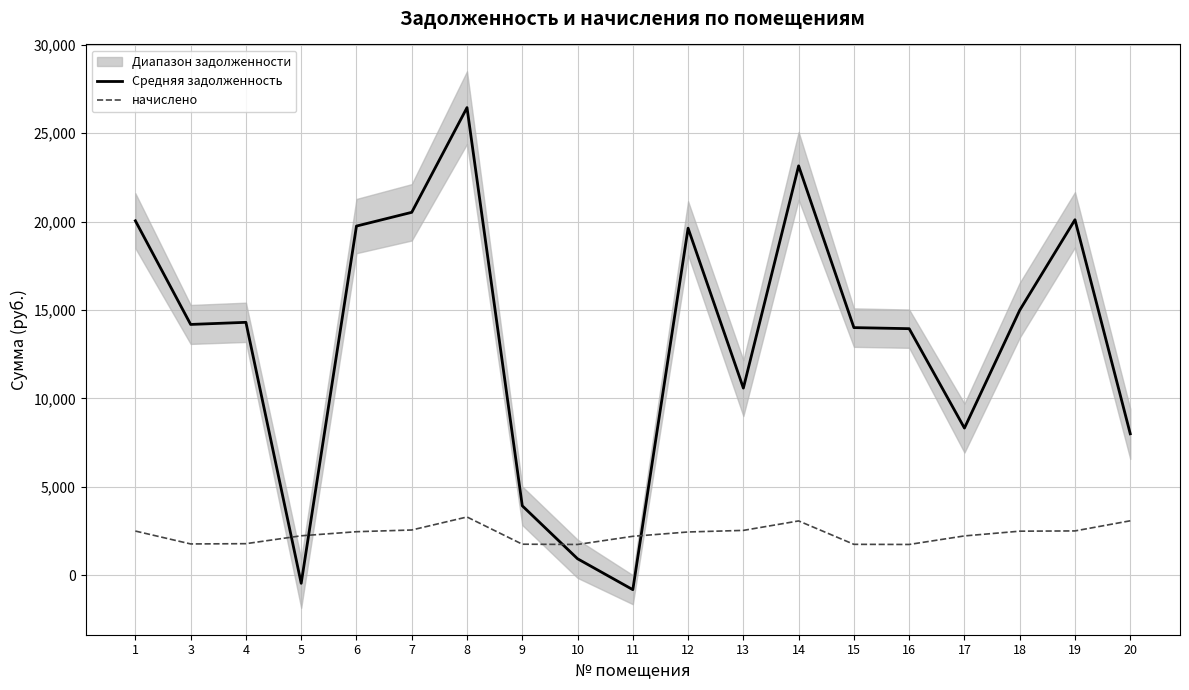

The value of Средняя задолженность at 9 is 3920.9. True or false?

True